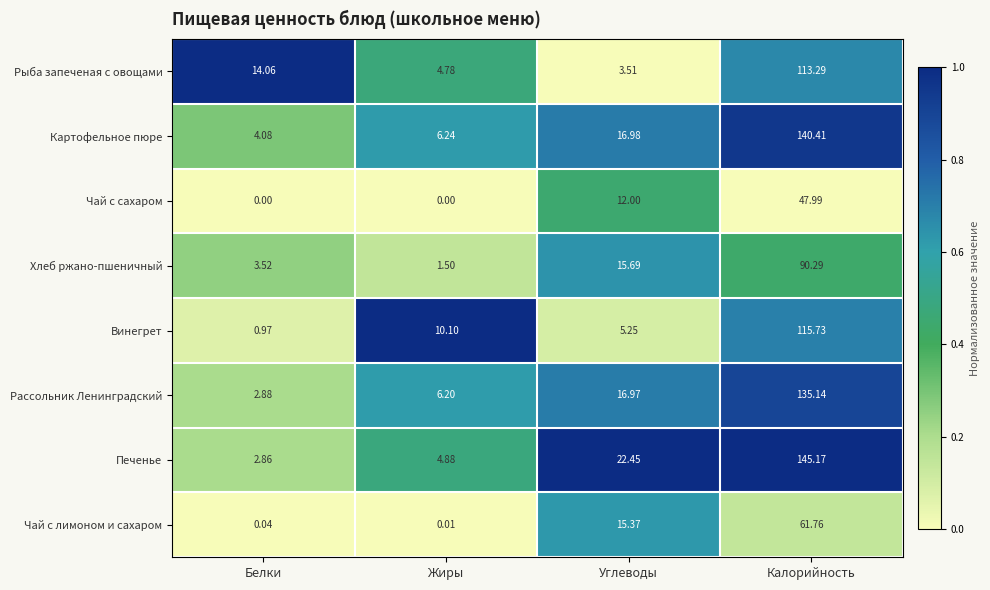

Which series has the largest range (max minus min)?

Печенье